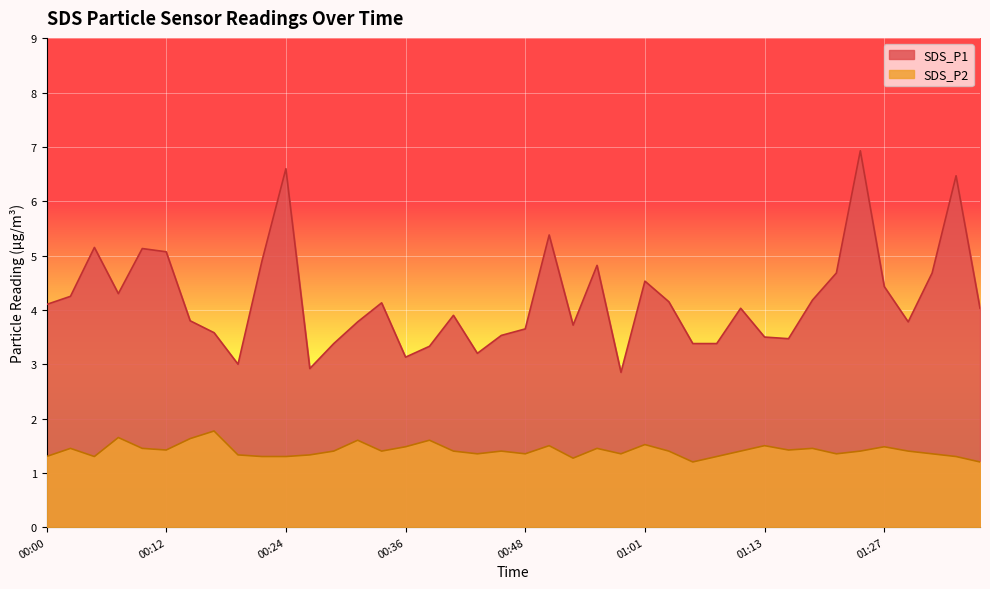

Where does the SDS_P1 series first go above 4?

00:00